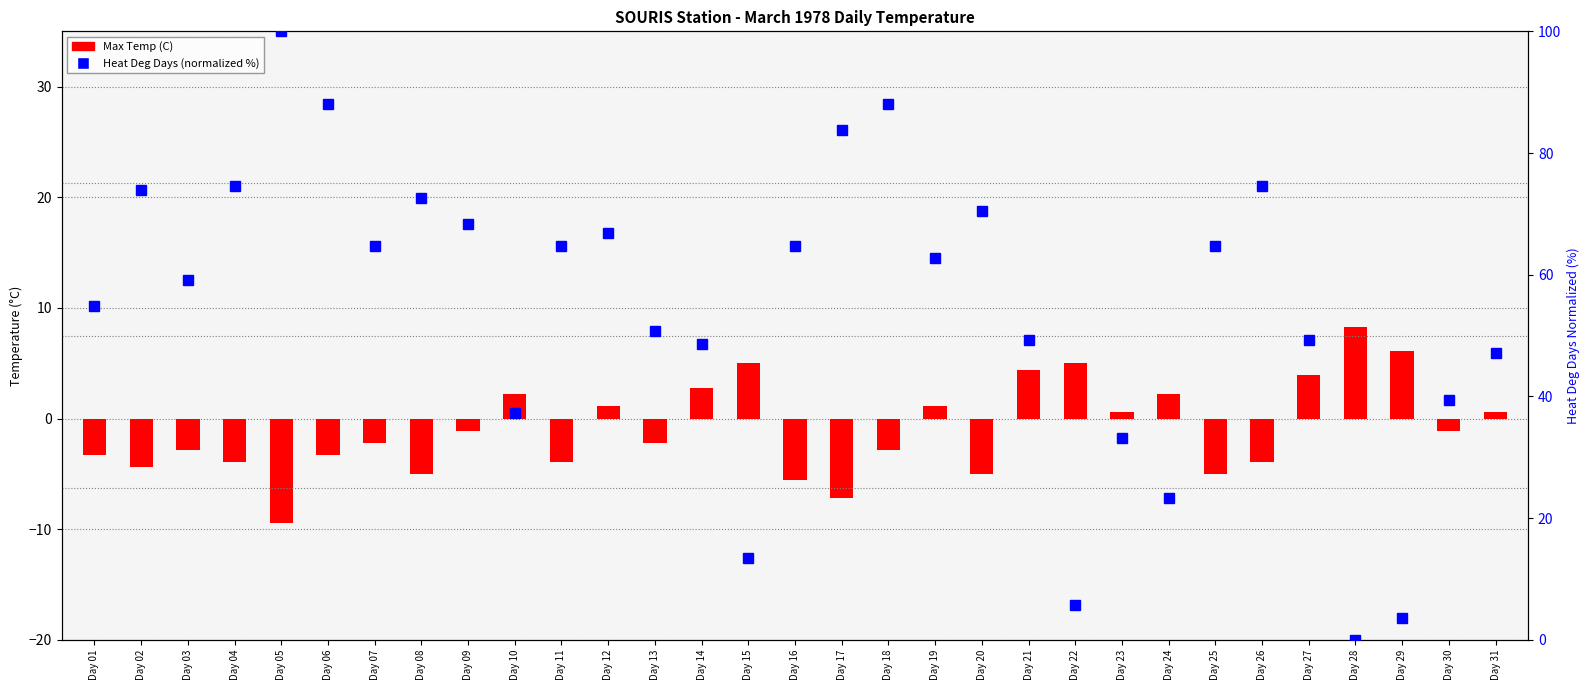

Reading left to right, extract all data points from this chart.

Max Temp (C): Day 01=-3.3	Day 02=-4.4	Day 03=-2.8	Day 04=-3.9	Day 05=-9.4	Day 06=-3.3	Day 07=-2.2	Day 08=-5.0	Day 09=-1.1	Day 10=2.2	Day 11=-3.9	Day 12=1.1	Day 13=-2.2	Day 14=2.8	Day 15=5.0	Day 16=-5.6	Day 17=-7.2	Day 18=-2.8	Day 19=1.1	Day 20=-5.0	Day 21=4.4	Day 22=5.0	Day 23=0.6	Day 24=2.2	Day 25=-5.0	Day 26=-3.9	Day 27=3.9	Day 28=8.3	Day 29=6.1	Day 30=-1.1	Day 31=0.6
Heat Deg Days (normalized): Day 01=54.9	Day 02=73.9	Day 03=59.2	Day 04=74.6	Day 05=100.0	Day 06=88.0	Day 07=64.8	Day 08=72.5	Day 09=68.3	Day 10=37.3	Day 11=64.8	Day 12=66.9	Day 13=50.7	Day 14=48.6	Day 15=13.4	Day 16=64.8	Day 17=83.8	Day 18=88.0	Day 19=62.7	Day 20=70.4	Day 21=49.3	Day 22=5.6	Day 23=33.1	Day 24=23.2	Day 25=64.8	Day 26=74.6	Day 27=49.3	Day 28=0.0	Day 29=3.5	Day 30=39.4	Day 31=47.2